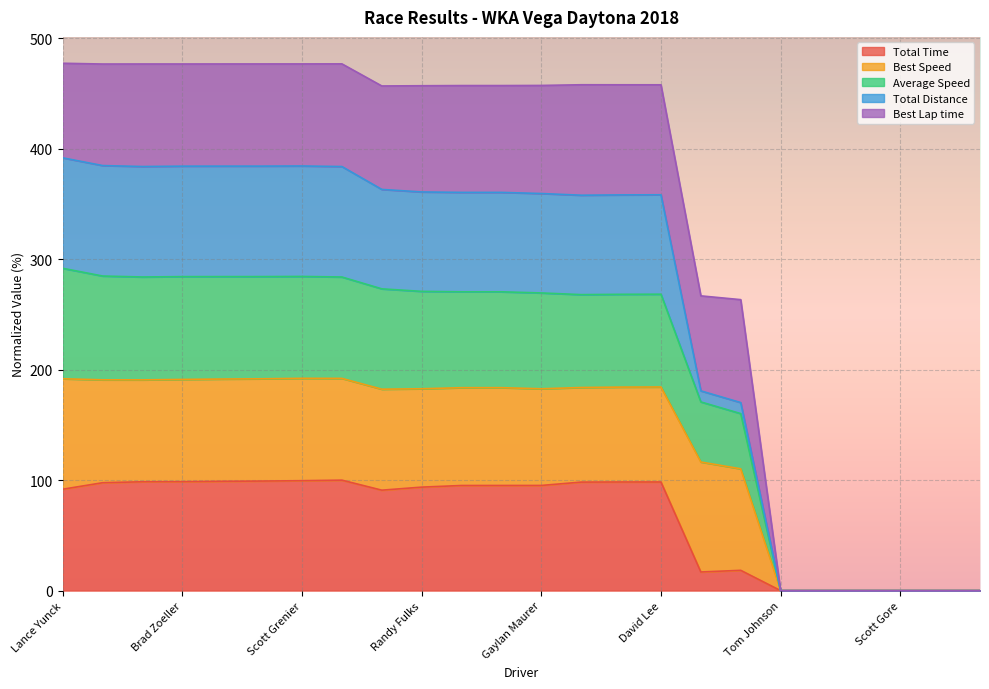

What is the label of the 15th point from the right?

Randy Fulks